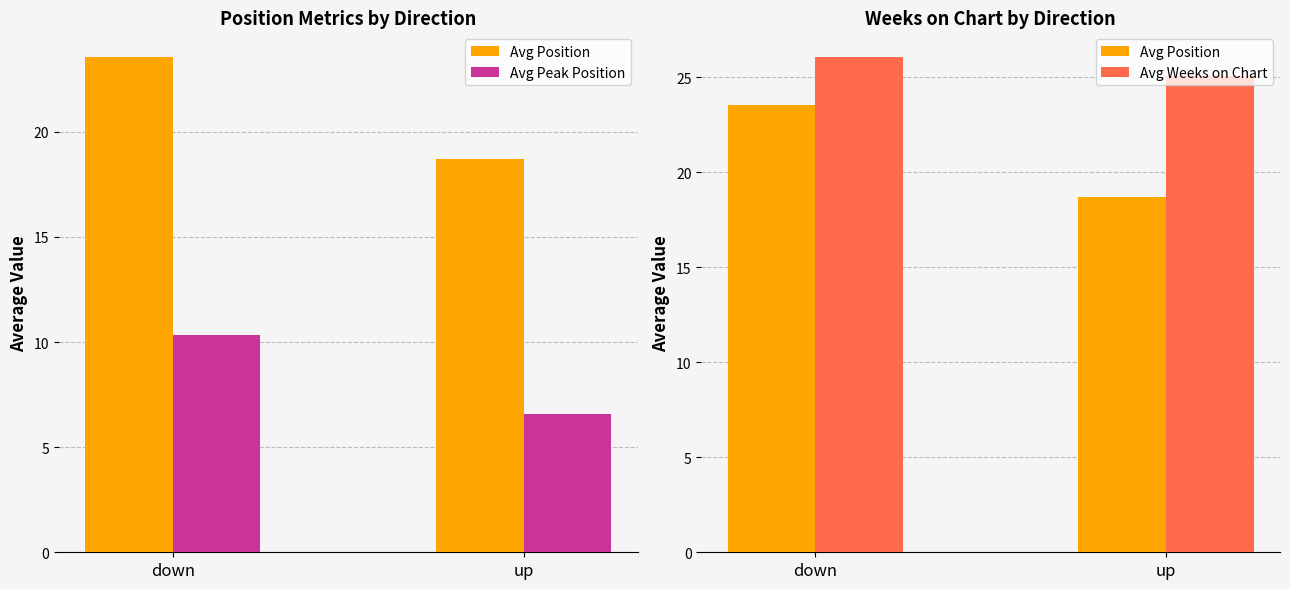

Rank the categories by Avg Weeks on Chart value from highest to lowest.

down, up